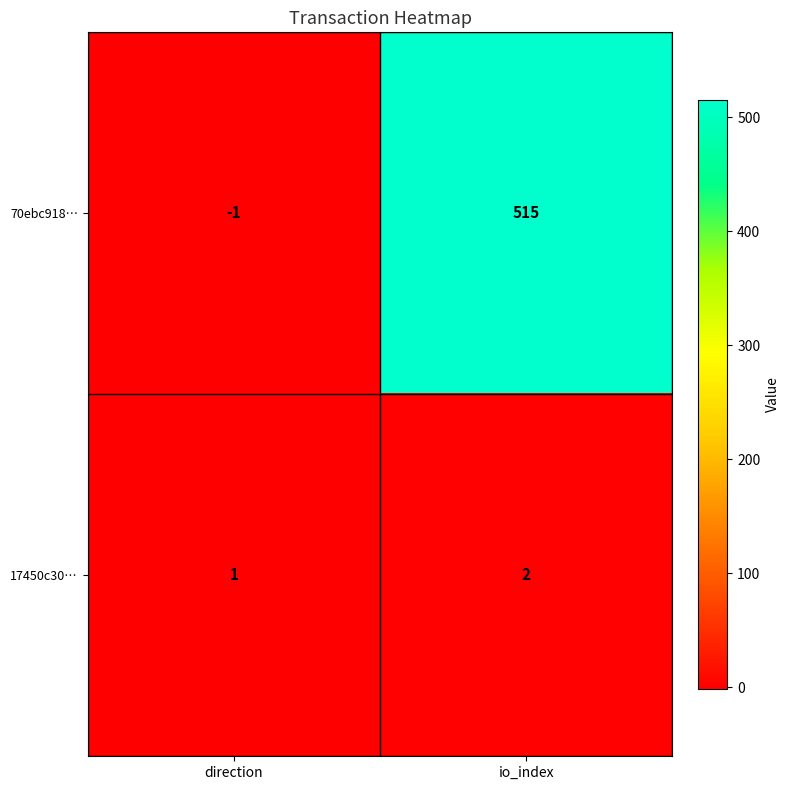

Reading left to right, transcribe all the data shown in this chart.

70ebc918…: direction=-1	io_index=515
17450c30…: direction=1	io_index=2